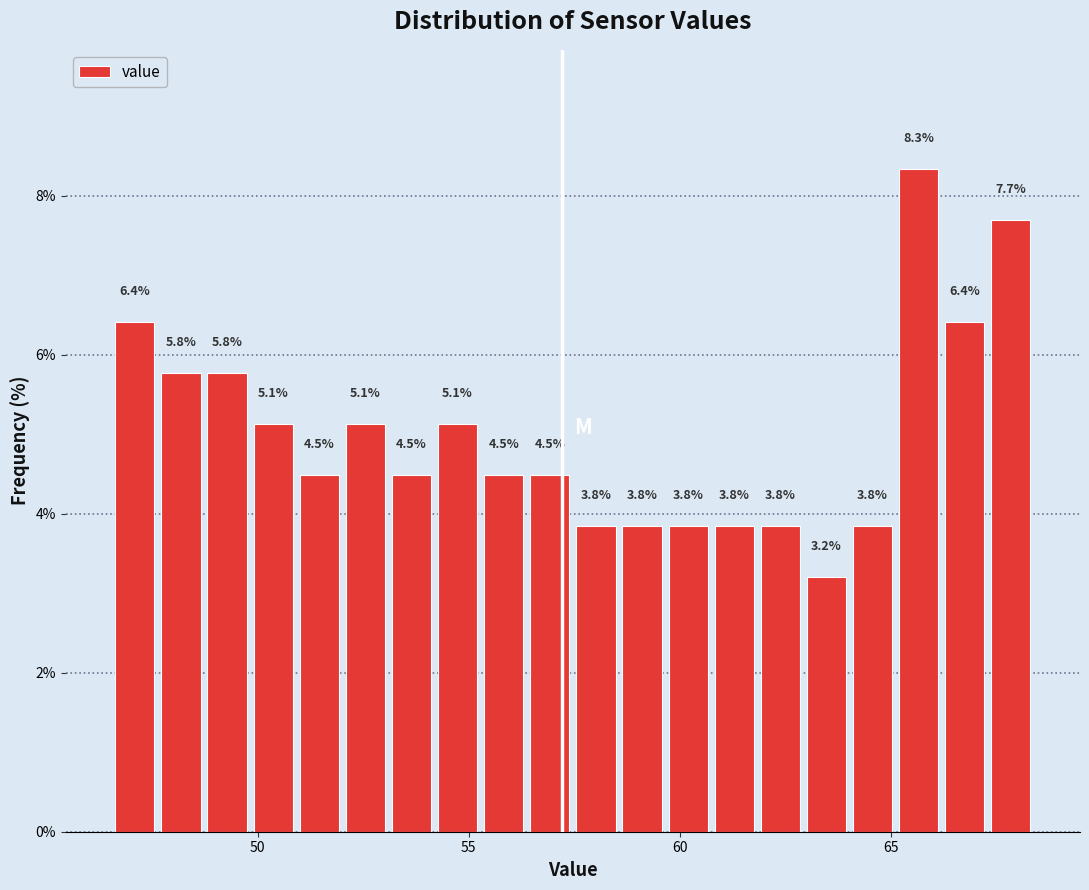

Read against the x-axis, roughly where is the centre of the tallest bar?

65.5